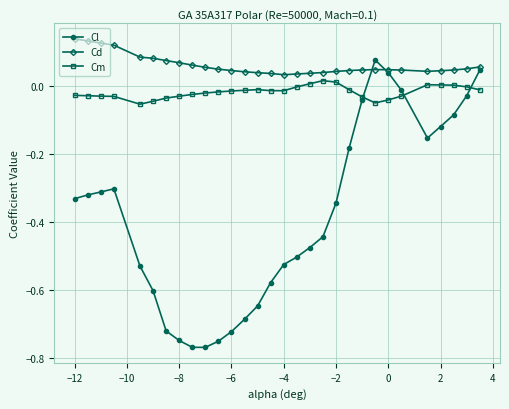

True or false: Cm has more than 1 points higher than both neighbors.

True